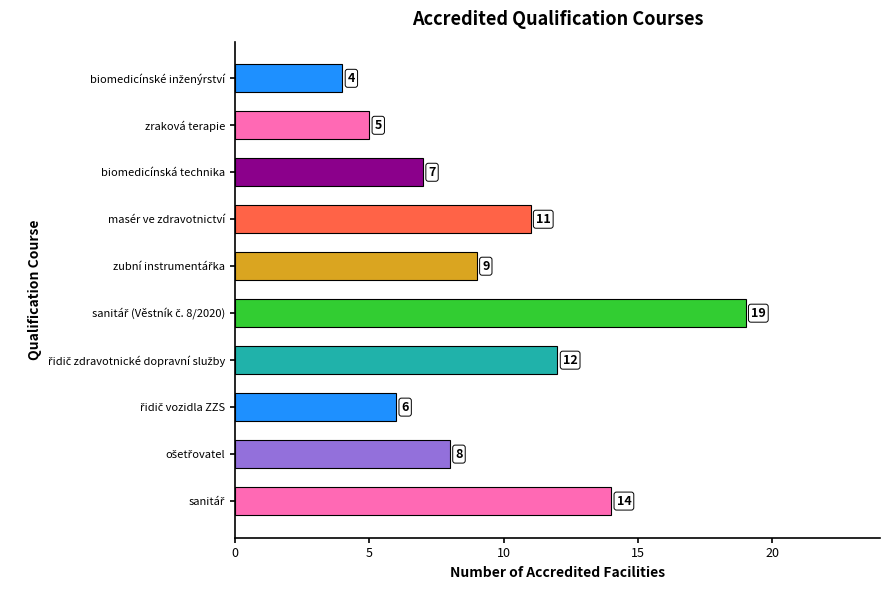

Approximately how many times larger is the value at biomedicínská technika compared to masér ve zdravotnictví?

0.6